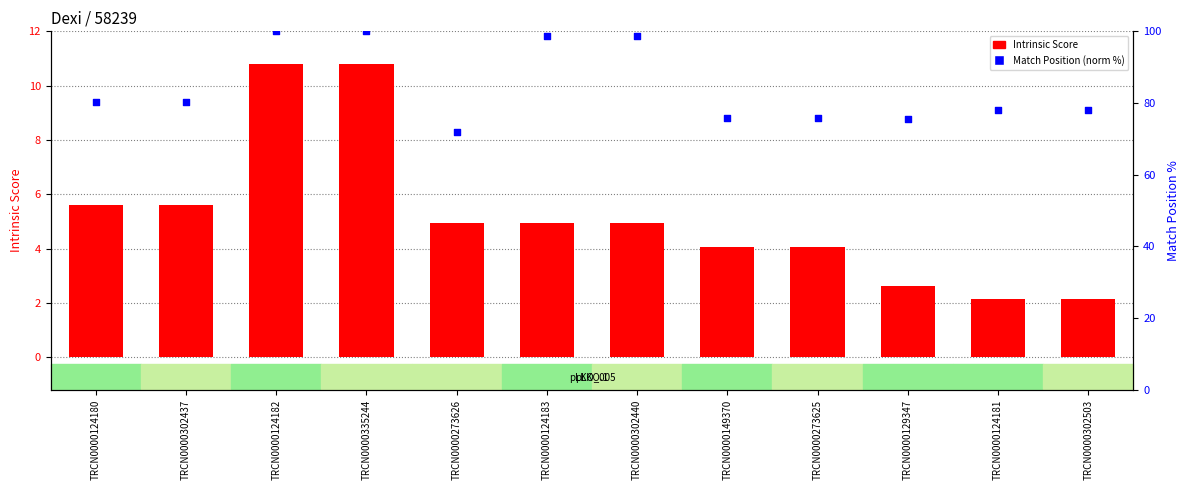

What are all the series names shown in the legend?

Intrinsic Score, Match Position (norm %)